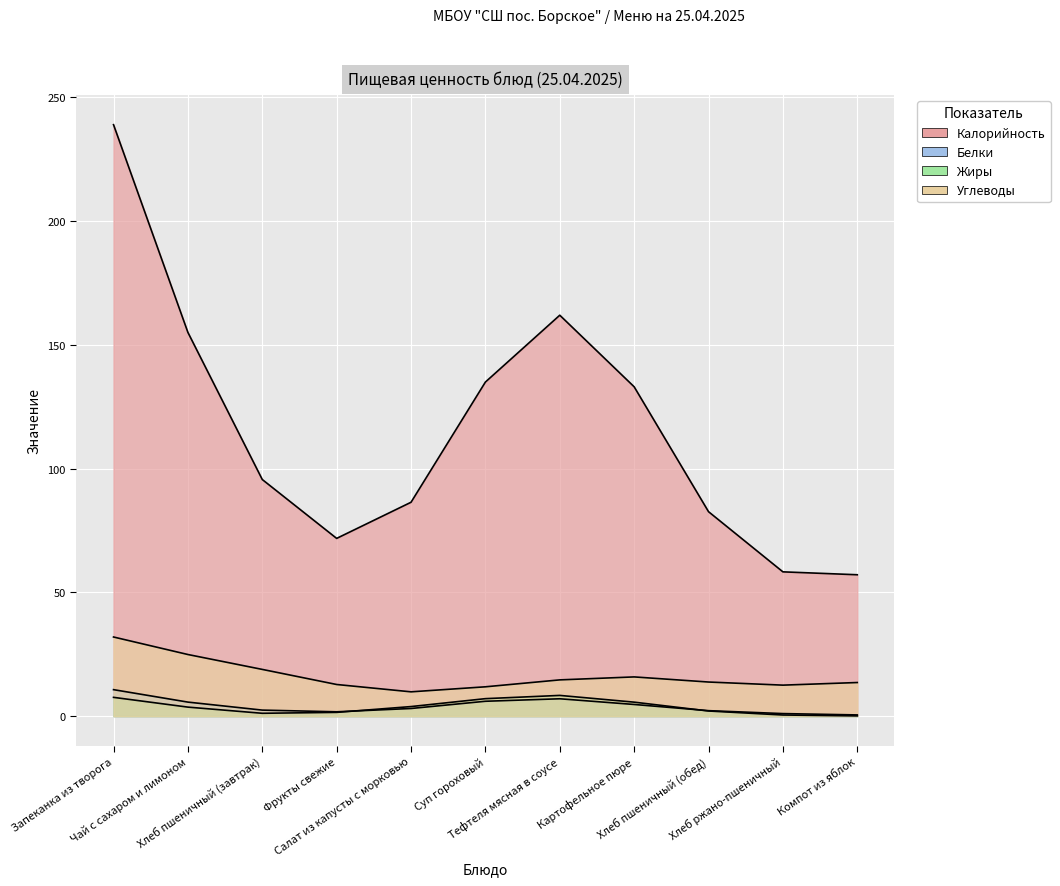

Which series ends up on top after the final intersection of Белки and Жиры?

Белки